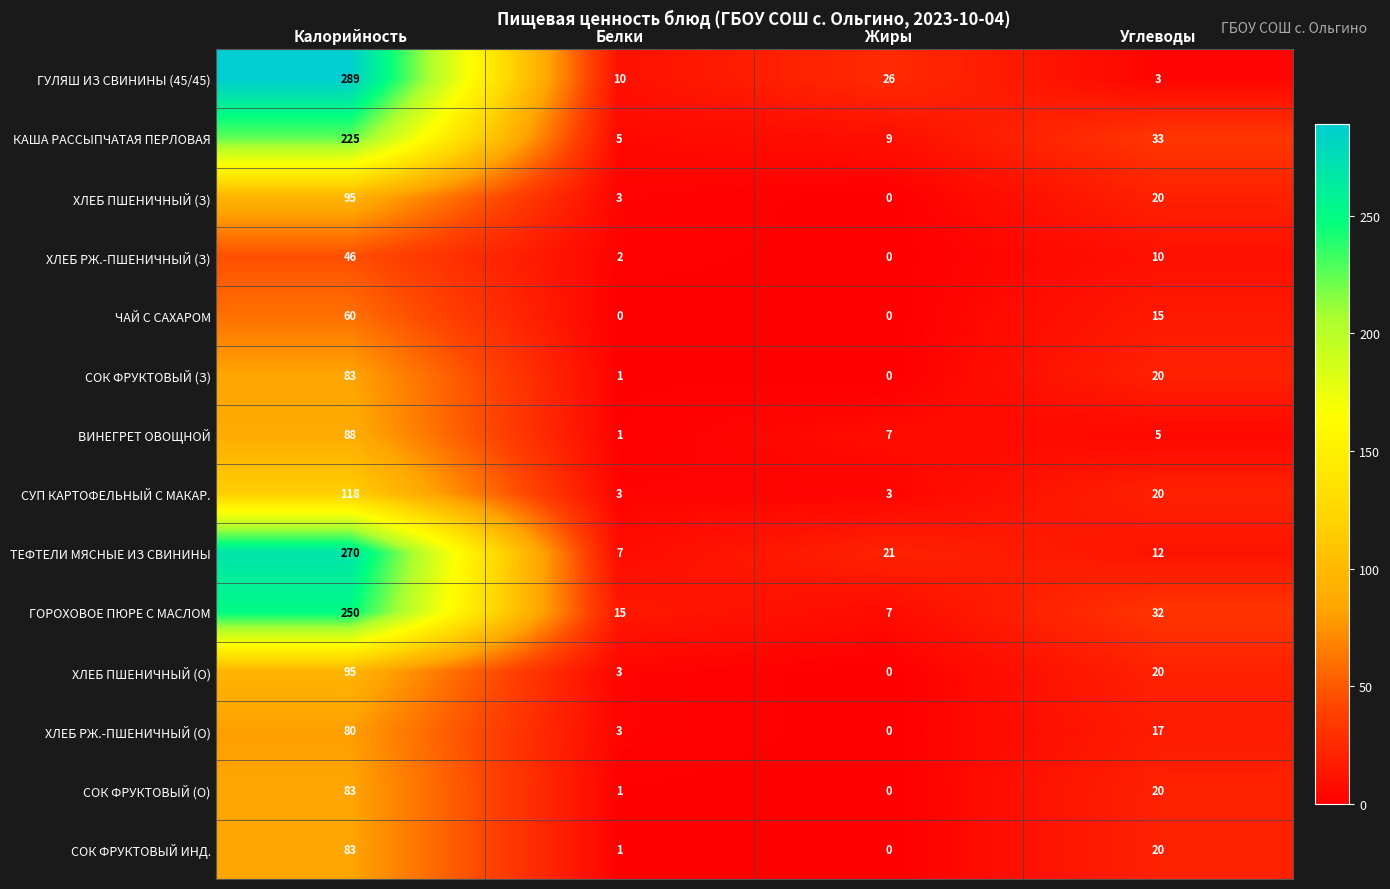

Between Калорийность and Жиры, which series saw the biggest shift?

ГУЛЯШ ИЗ СВИНИНЫ (45/45)